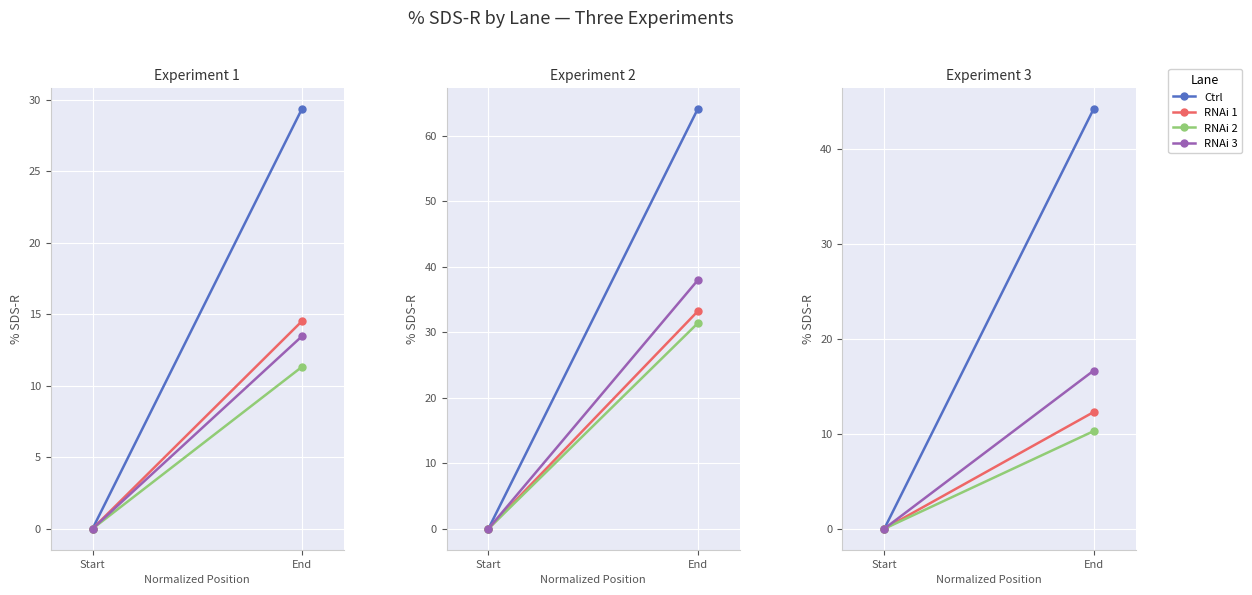

Is it true that RNAi 1 equals 12.3 at End?

True